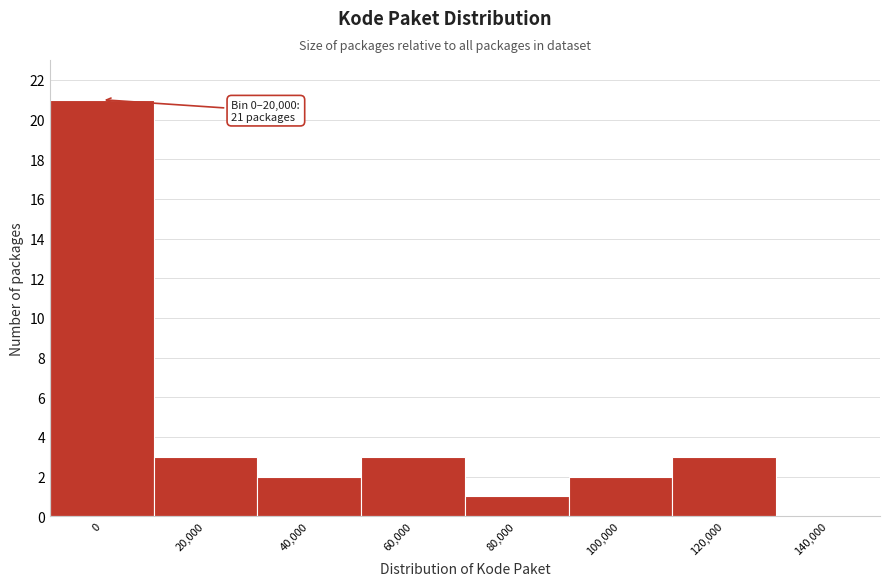

Reading left to right, what are all the values shown in this chart?

0=21	20,000=3	40,000=2	60,000=3	80,000=1	100,000=2	120,000=3	140,000=0